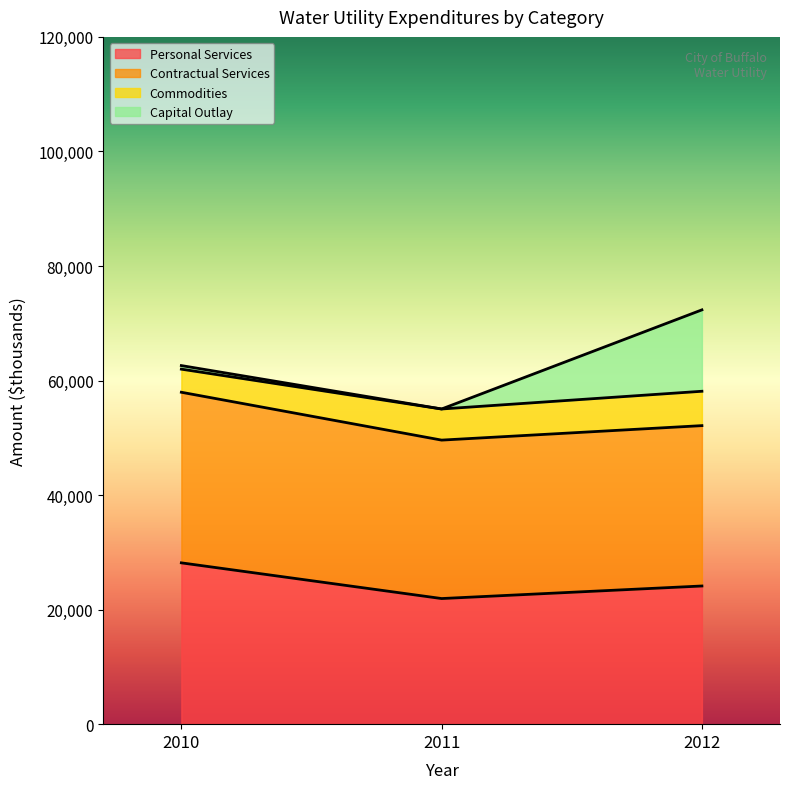

Which series has the largest total across all categories?

Contractual Services